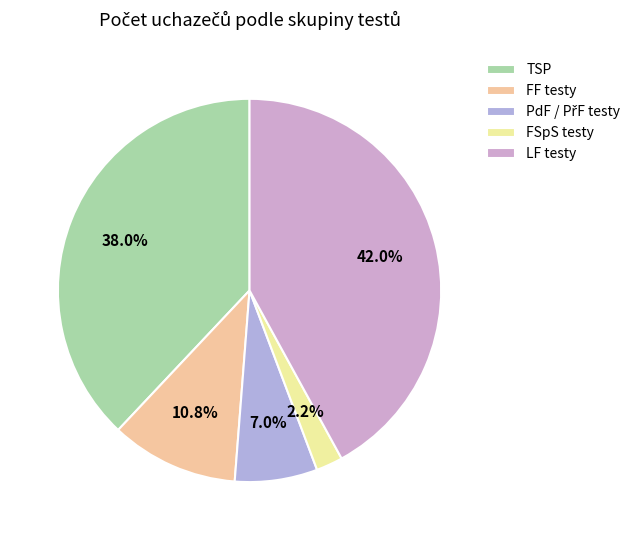

Is there a majority slice in this chart?

No